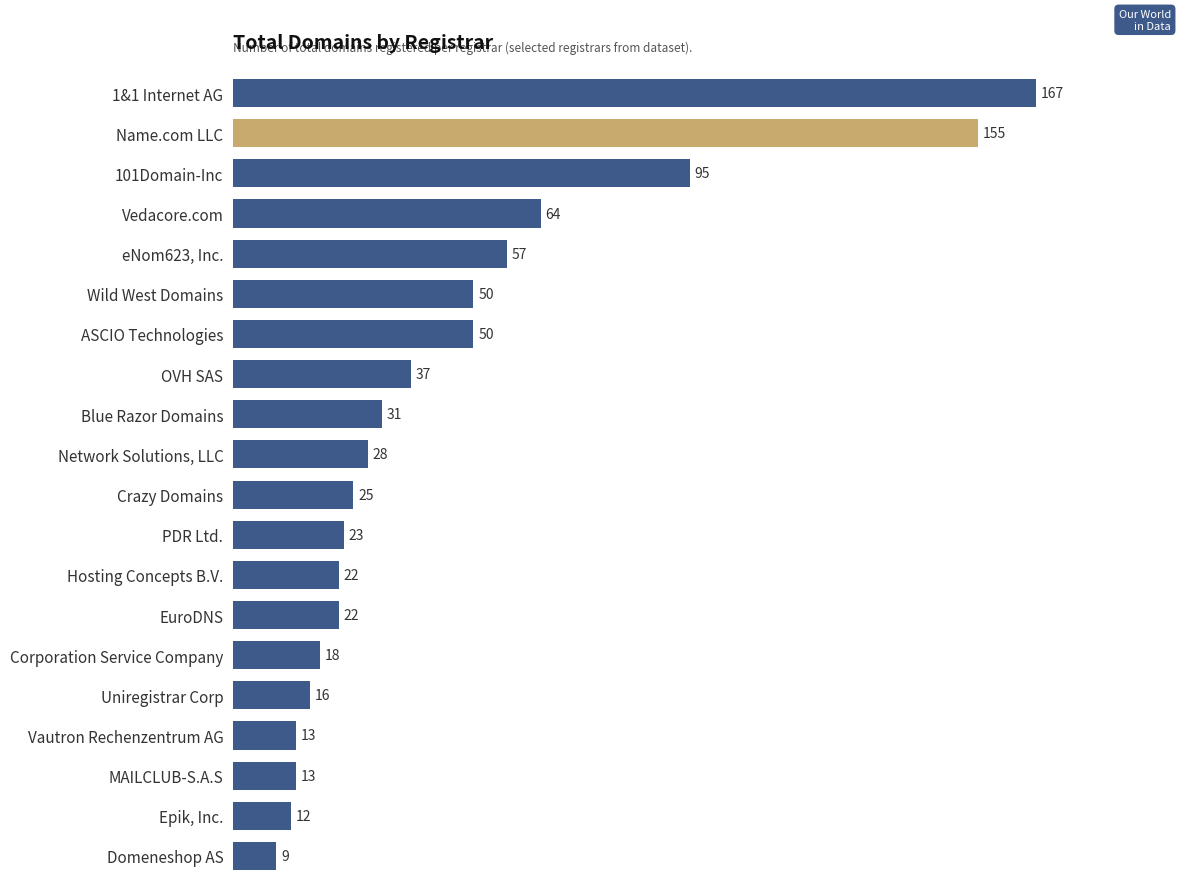

At which label is the value closest to 88?

101Domain-Inc